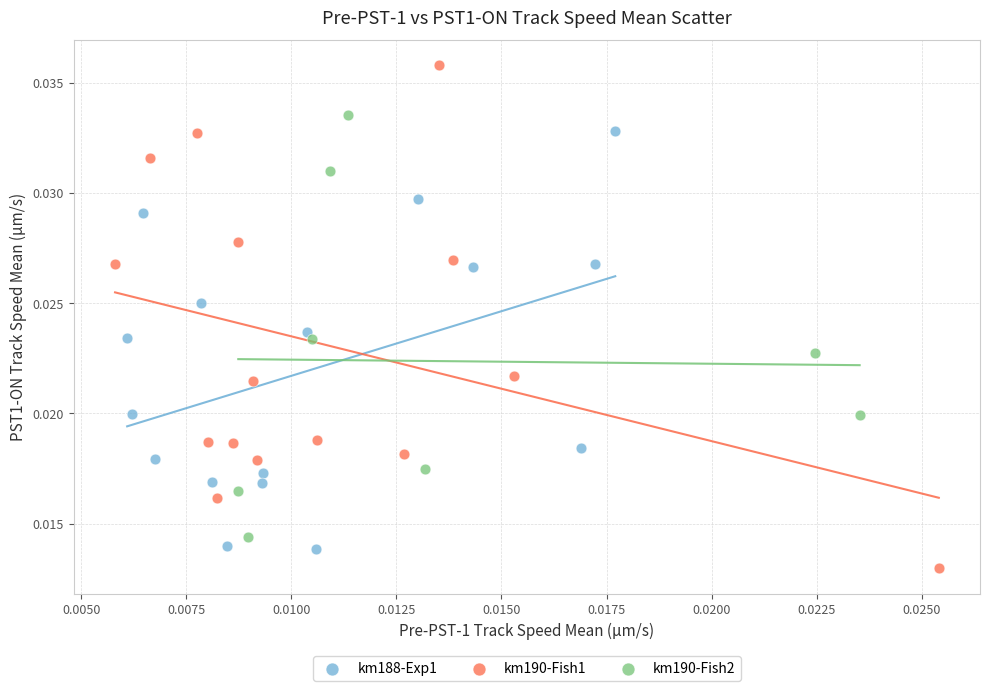

Which series has the largest Y range (max minus min)?

km190-Fish1